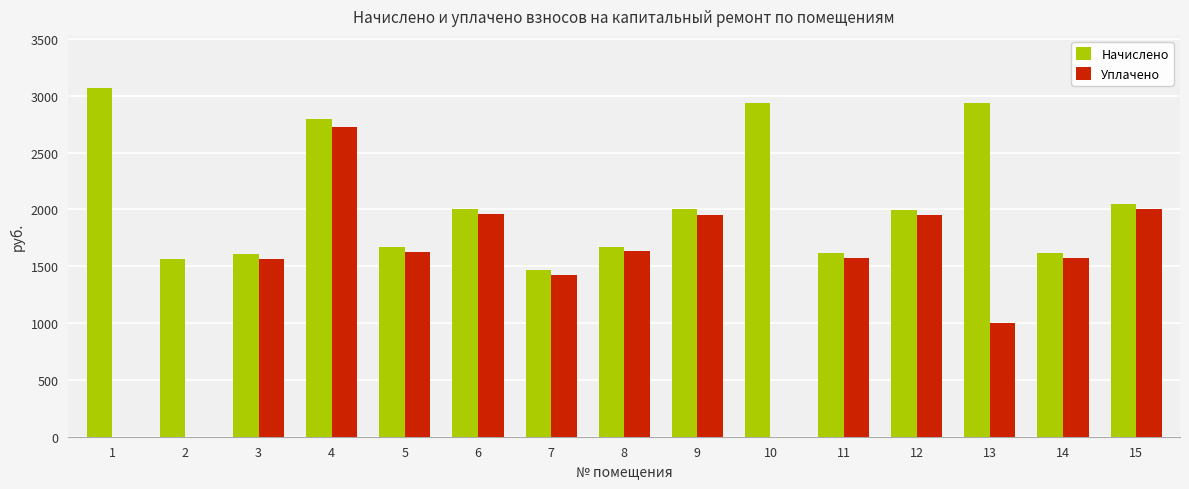

What is the greatest value displayed?

3067.7